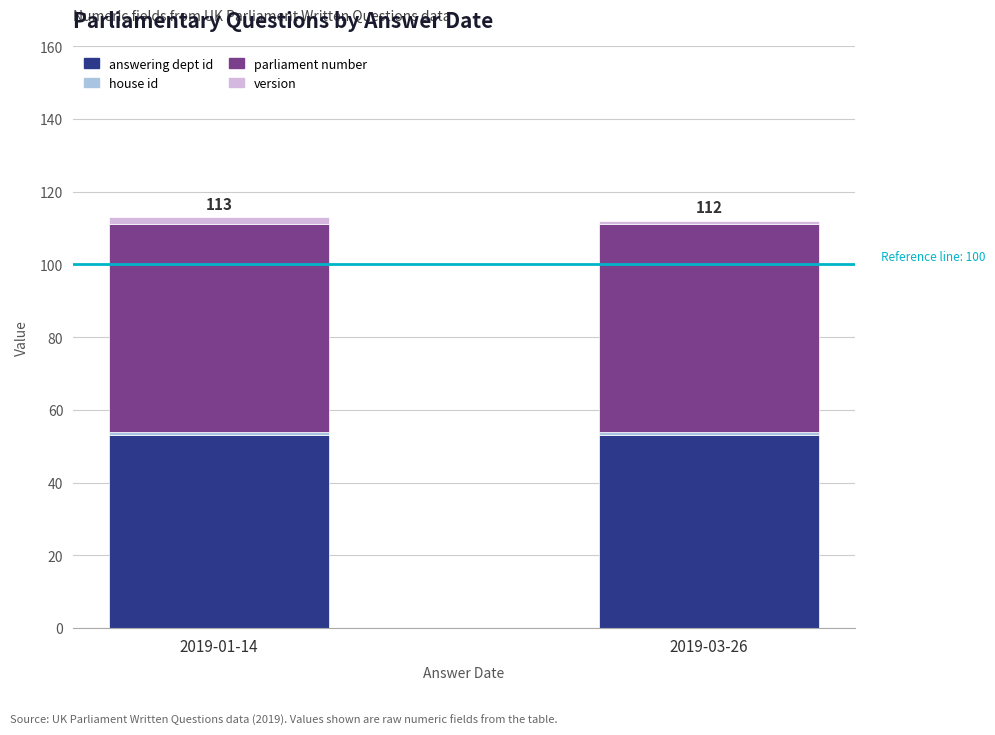

What is the average value of the answering dept id series?

53